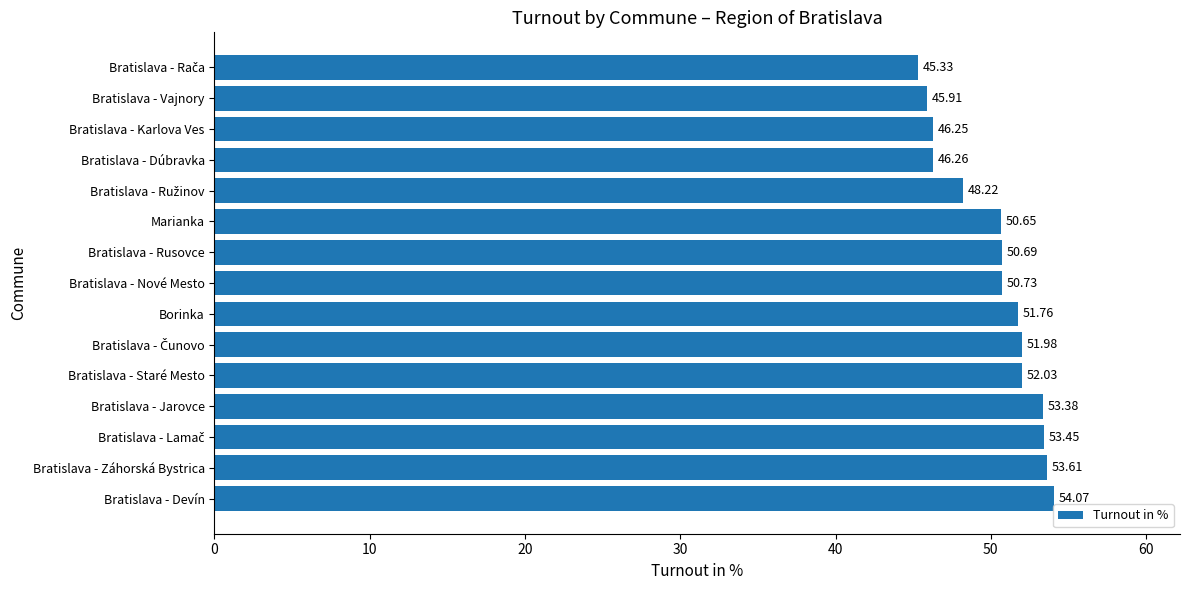

Approximately how many times larger is the value at Bratislava - Karlova Ves compared to Borinka?

0.9